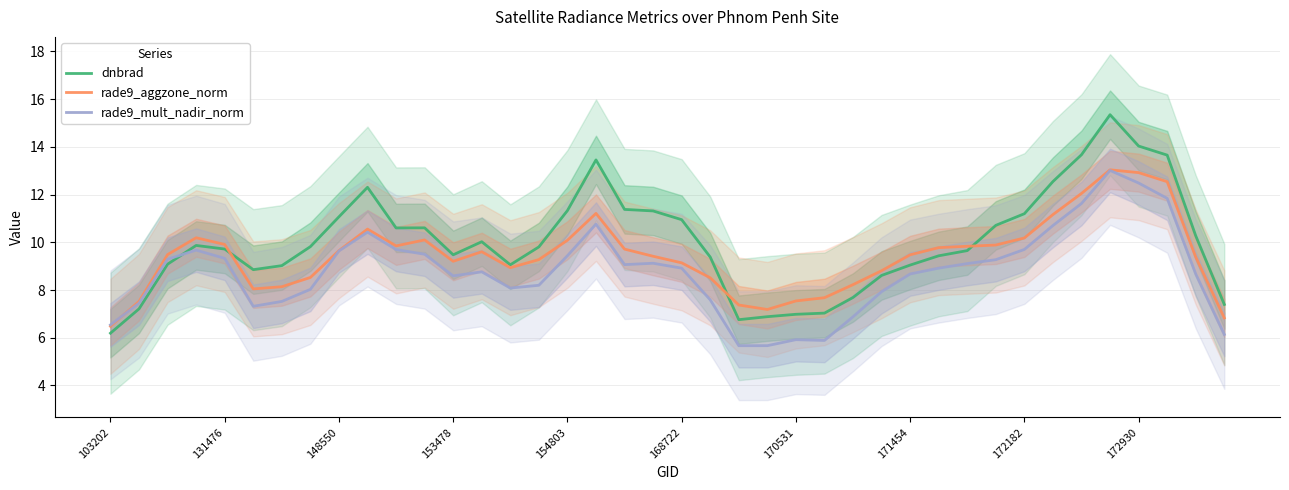

How many interior local valleys does the dnbrad series have?

5